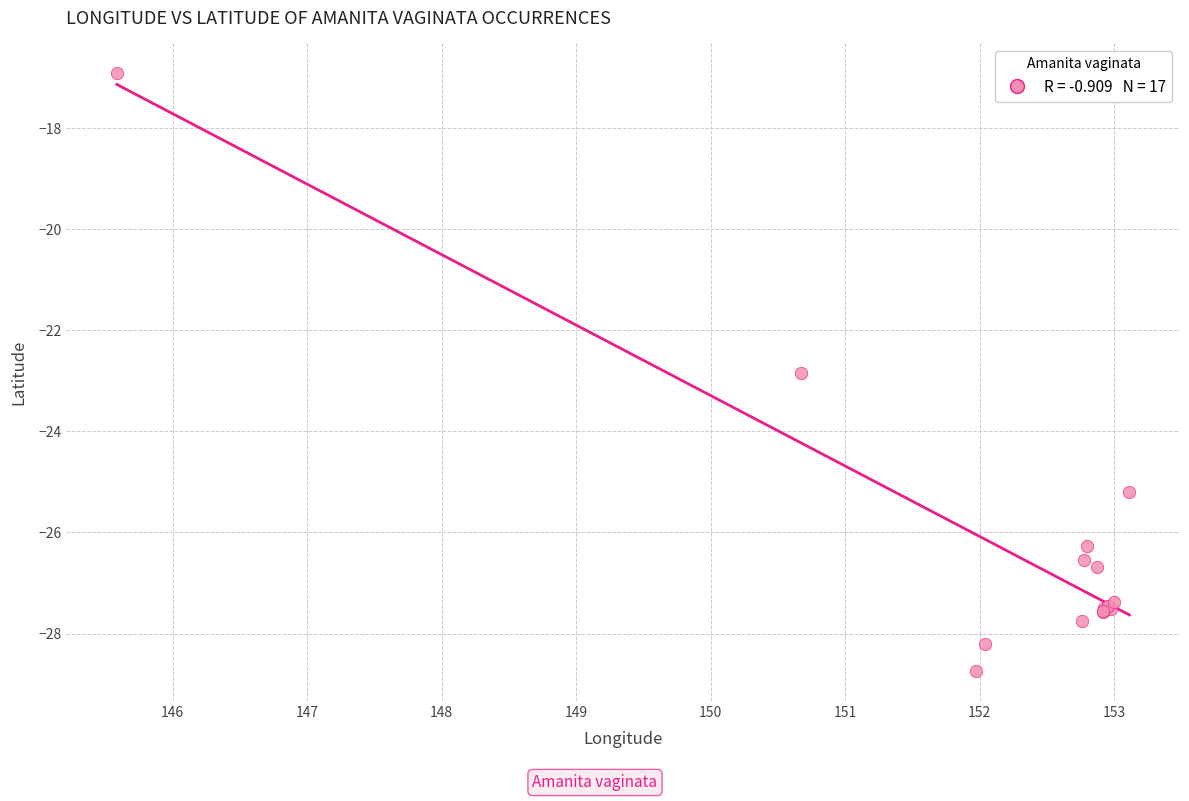

What Y value in the scatter plot is closest to -22?

-22.8